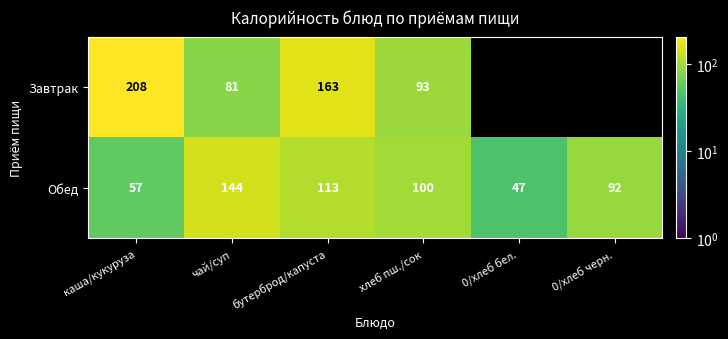

What is the difference between the second highest and second lowest values in the Обед series?

56